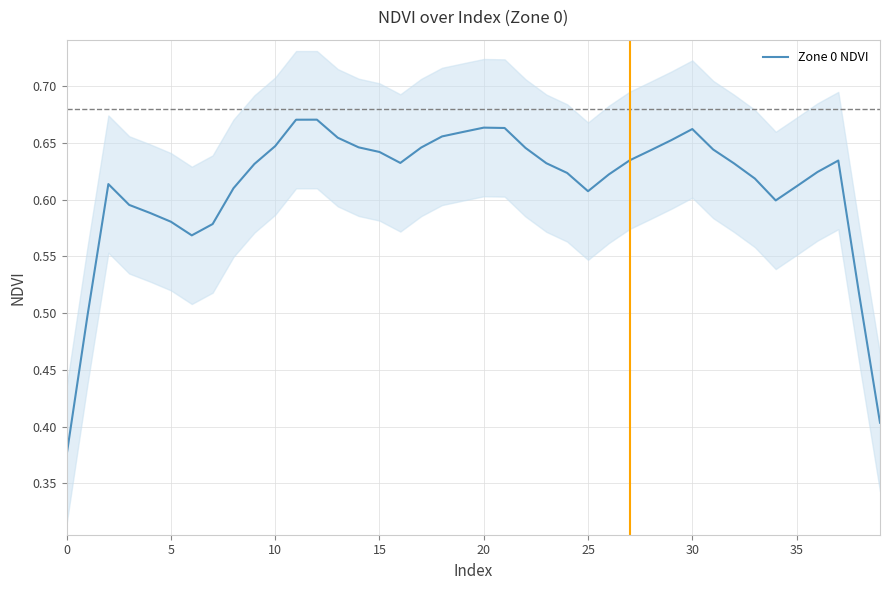

How many points are lower than both their immediate neighbors (excluding endpoints)?

4